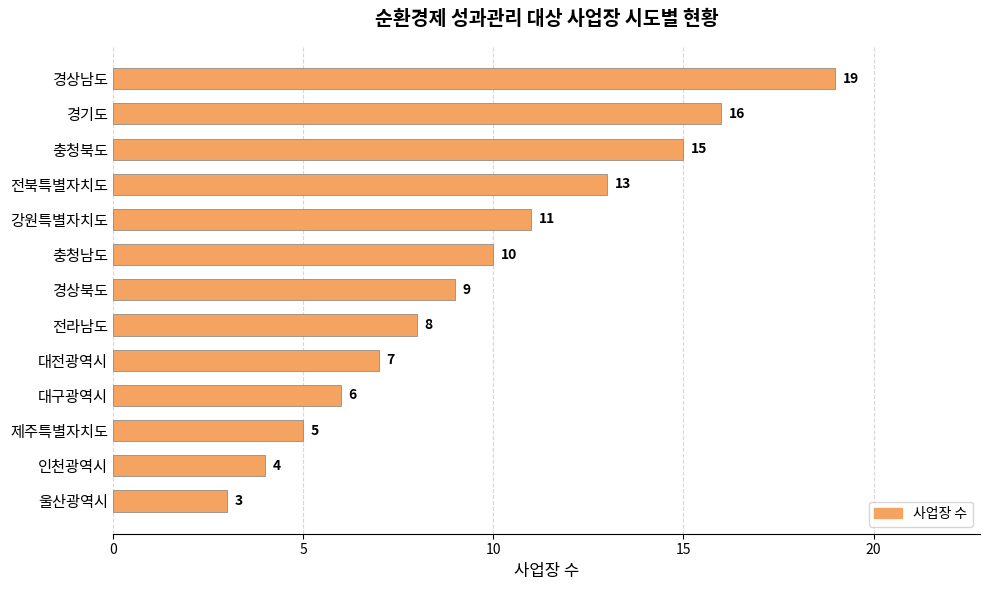

At which category does the chart reach its minimum across all series?

울산광역시